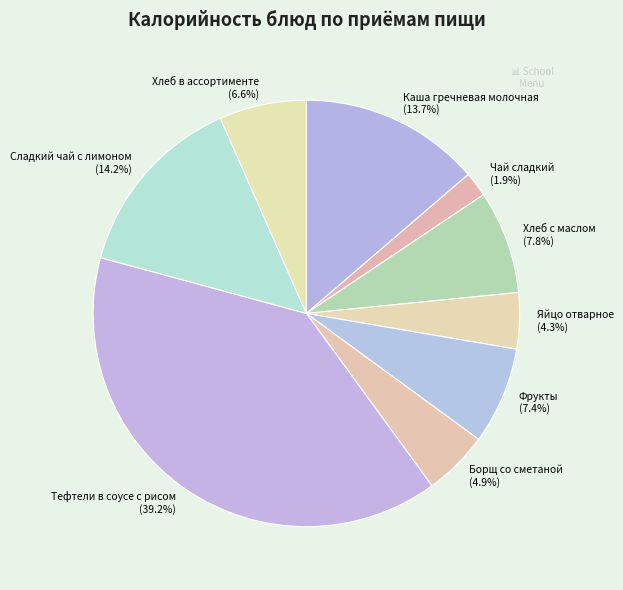

Between Тефтели в соусе с рисом and Фрукты, which is larger?

Тефтели в соусе с рисом